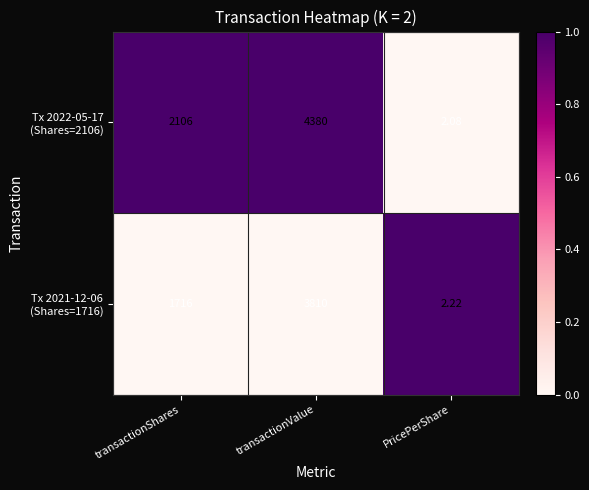

At which category does the chart reach its peak across all series?

transactionValue